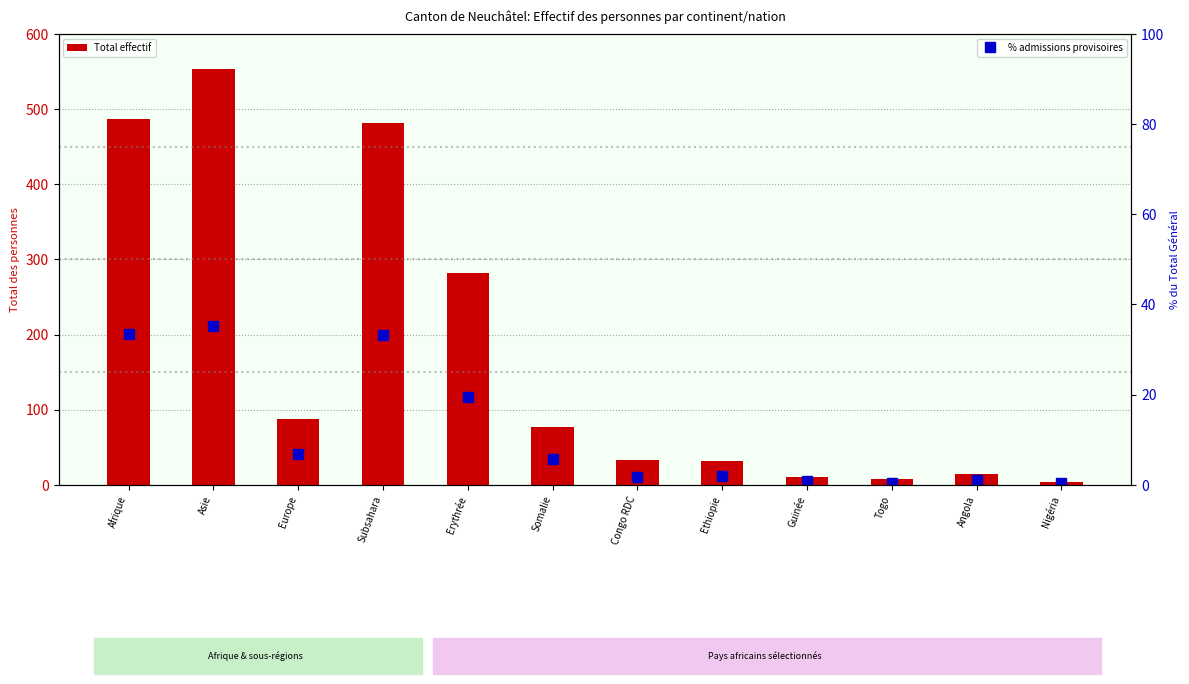

Does the chart contain any negative values?

No